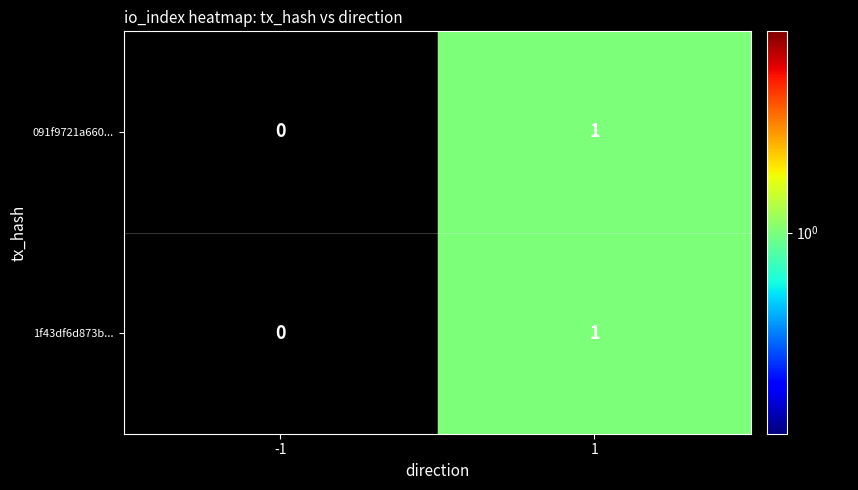

Reading left to right, extract all data points from this chart.

091f9721a660...: -1=0	1=1
1f43df6d873b...: -1=0	1=1